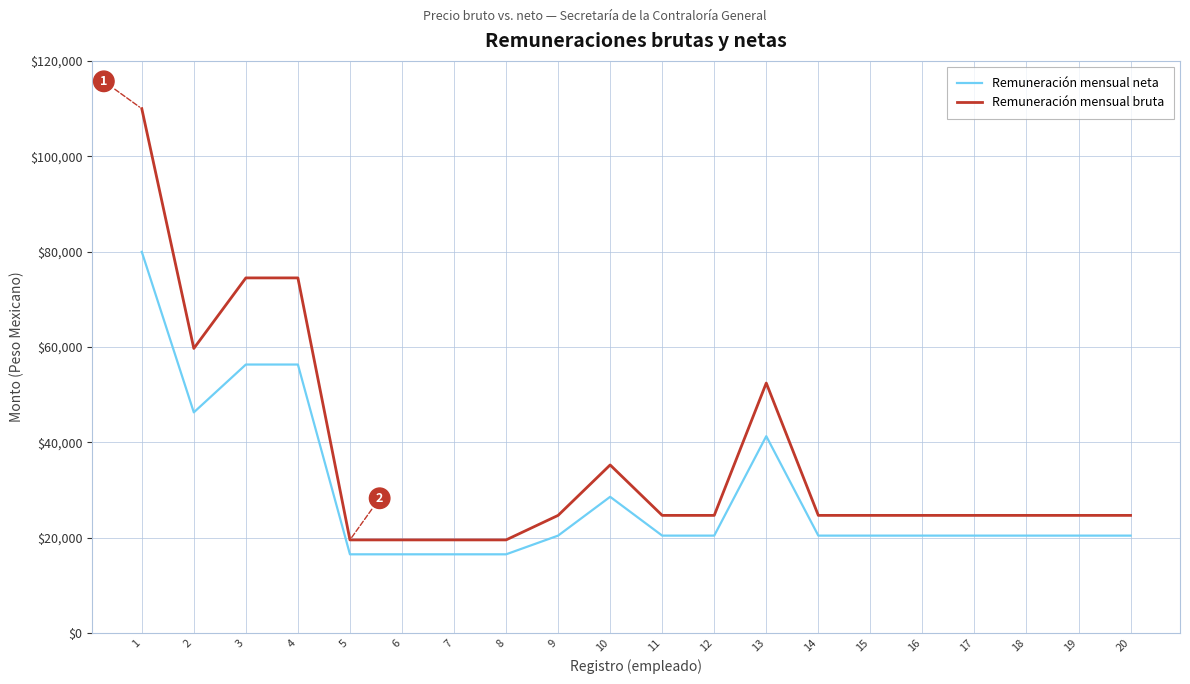

What is the approximate value of Remuneración mensual neta at 4?

56312.5